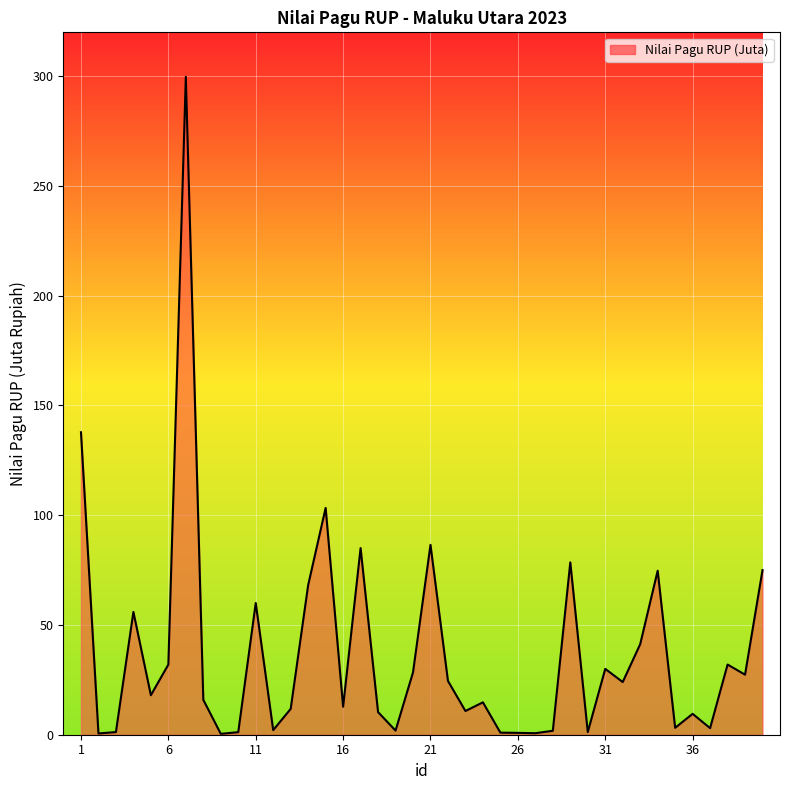

Does the chart display data point markers on the line(s)?

No